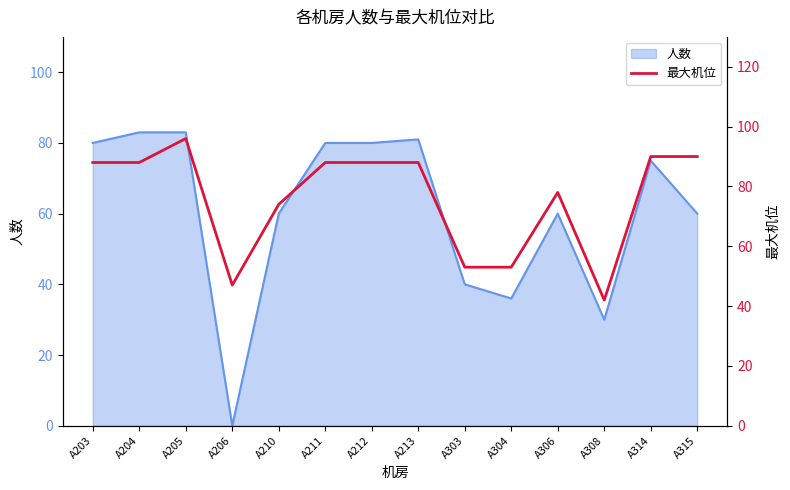

True or false: 人数 has a value of 34 at A203.

False